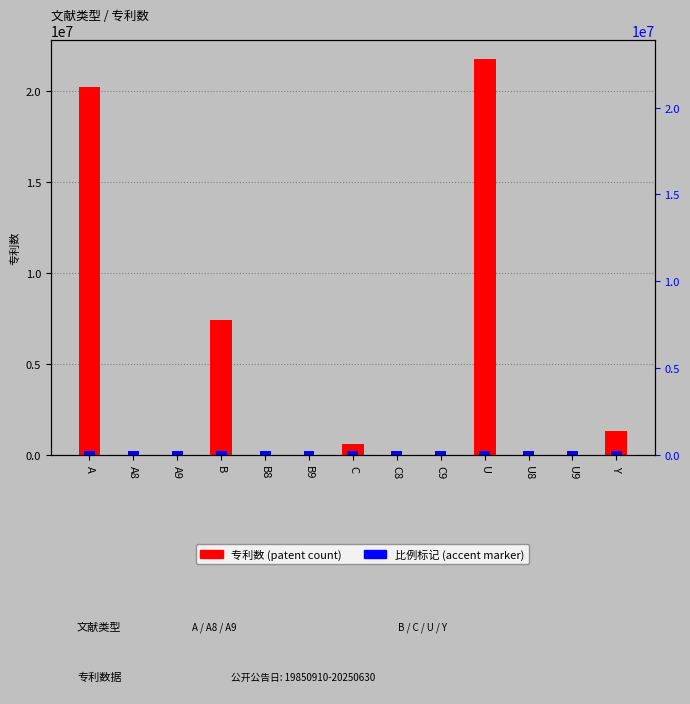

What is the label of the 8th bar from the right?

B9